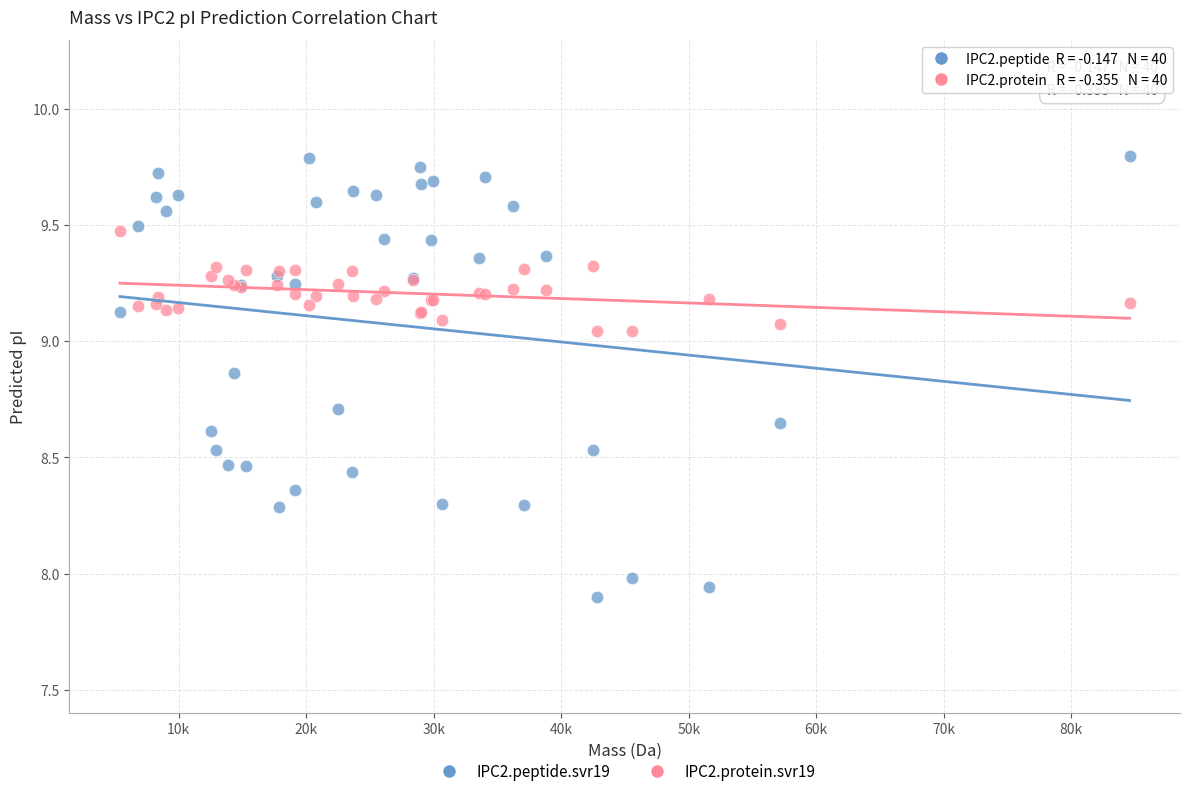

Which series reaches the maximum Y coordinate?

IPC2.peptide.svr19